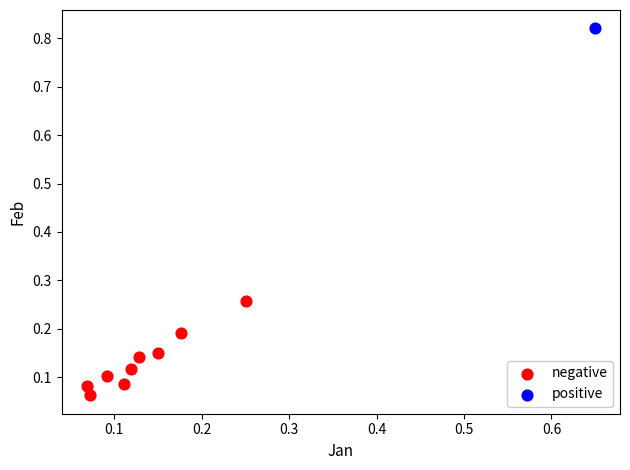

What are all the series names shown in the legend?

negative, positive